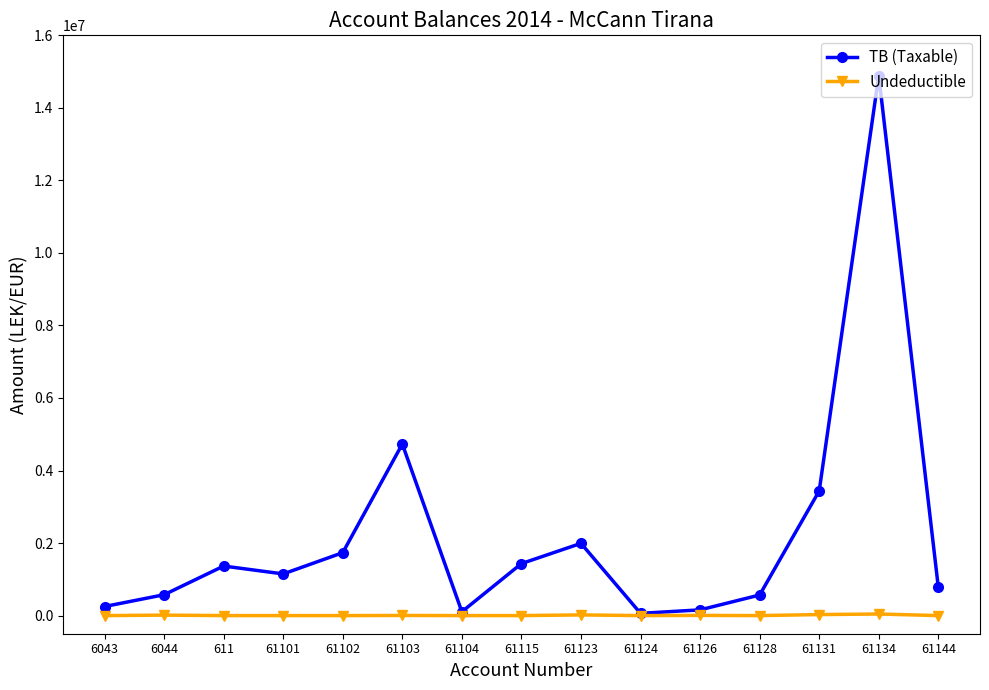

Where does the TB (Taxable) series first go above 1149043?

611